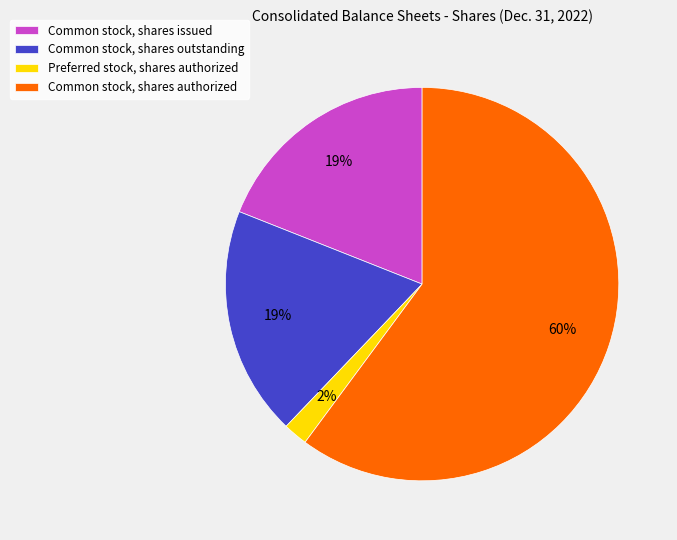

To the nearest percent, what is the combined percentage of Preferred stock, shares authorized and Common stock, shares outstanding?

21%